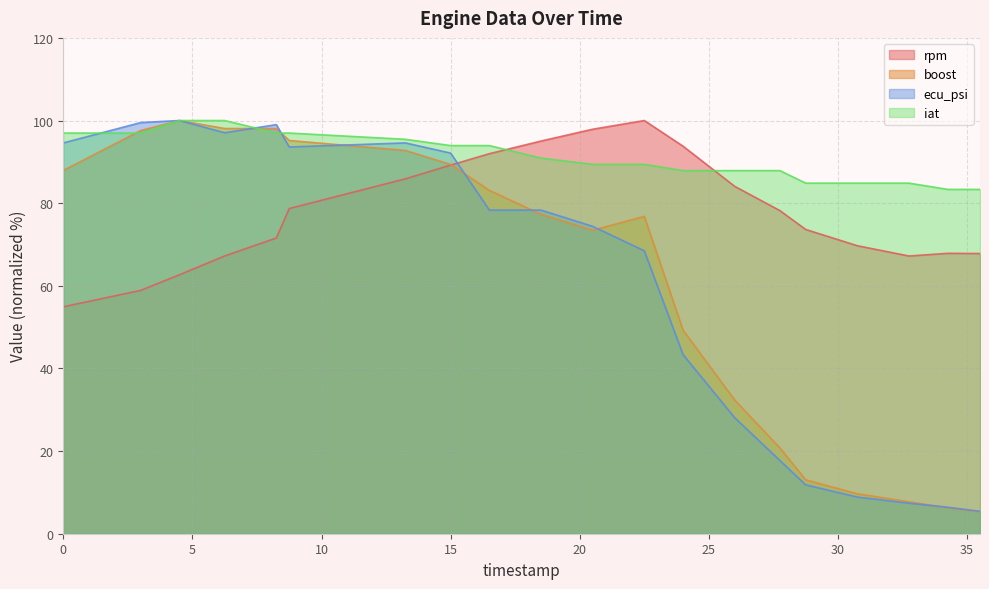

Reading left to right, extract all data points from this chart.

rpm: 54.9	58.9	62.7	67.2	71.6	78.7	85.9	89.2	92.0	95.0	97.9	100.0	93.8	84.1	78.2	73.6	69.7	67.2	67.9	67.8
boost: 87.9	97.6	100.0	98.1	98.1	95.2	92.8	89.4	83.1	77.3	73.4	76.8	49.3	32.4	20.8	13.0	9.7	7.7	6.3	5.3
ecu_psi: 94.6	99.5	100.0	97.0	99.0	93.6	94.6	92.1	78.3	78.3	74.4	68.5	43.3	28.1	17.7	11.8	8.9	7.4	6.4	5.4
iat: 97.0	97.0	100.0	100.0	97.0	97.0	95.5	93.9	93.9	90.9	89.4	89.4	87.9	87.9	87.9	84.8	84.8	84.8	83.3	83.3